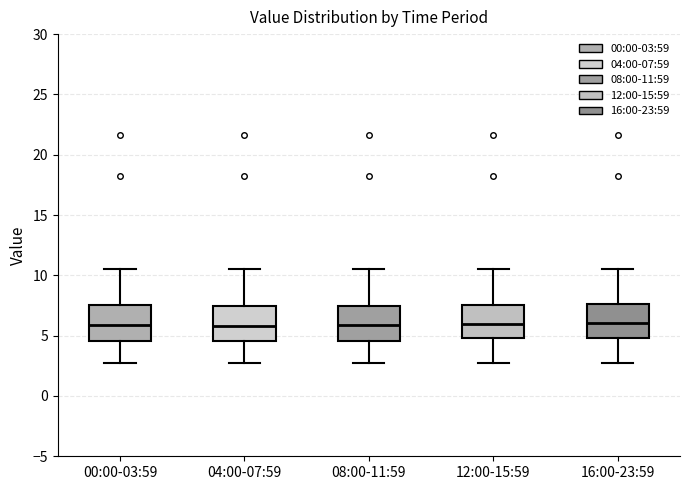

Where is the upper edge of the box for 04:00-07:59 on the y-axis? The values are not printed on the chart, so give them approximately, as read against the axis.

7.5